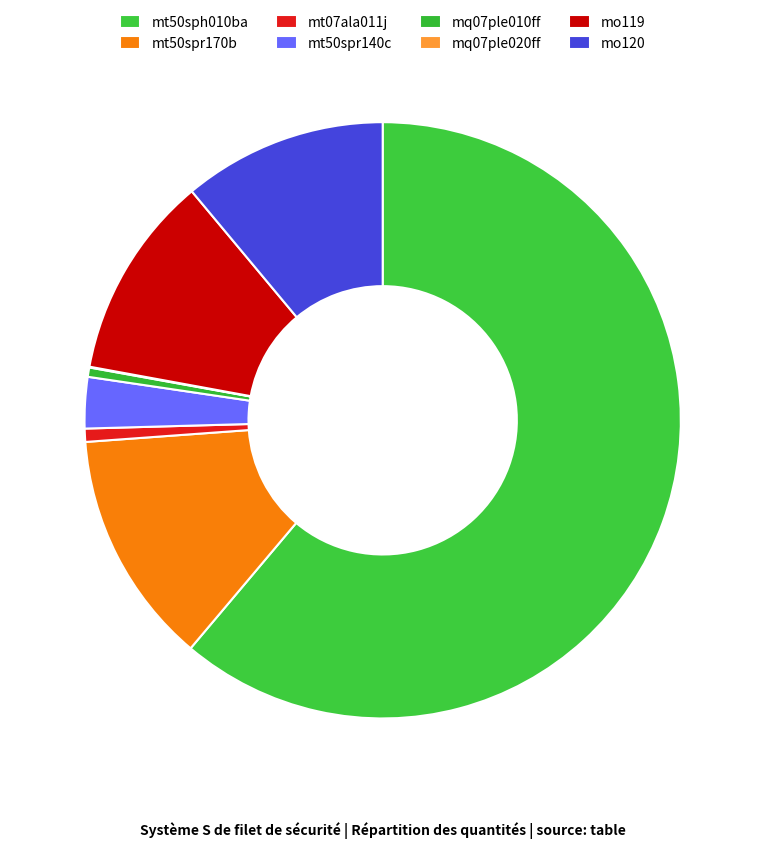

To the nearest percent, what percentage of the pie is mt50spr170b?

13%